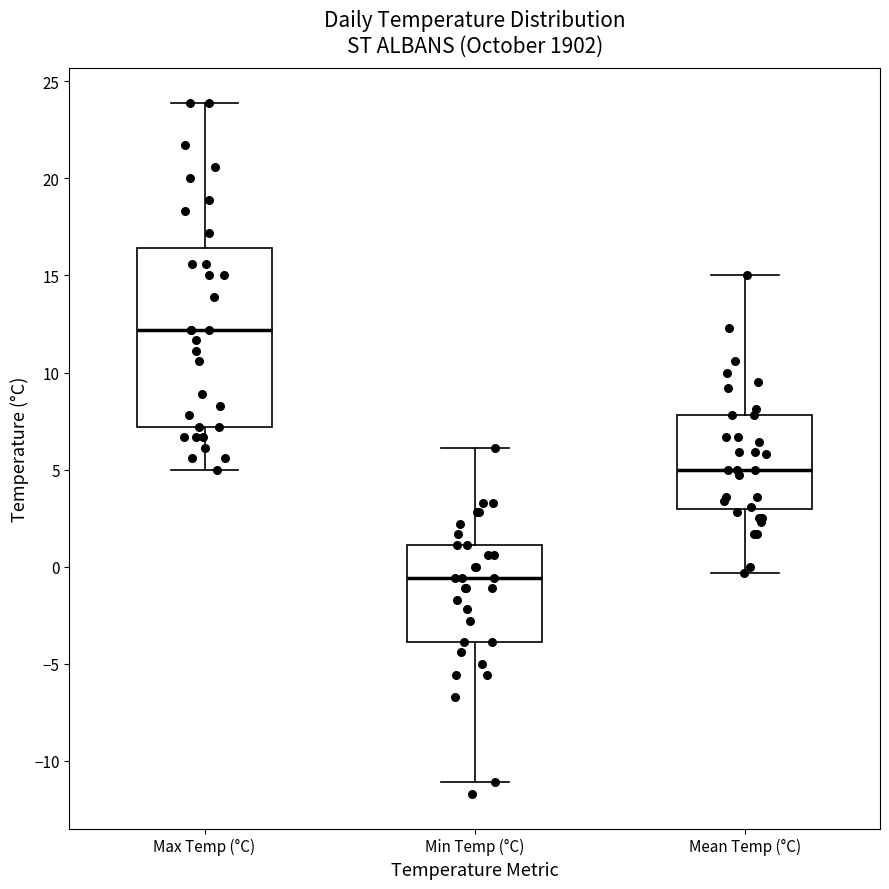

Comparing the boxes themselves (not the whiskers), which one is the tallest?

Max Temp (°C)